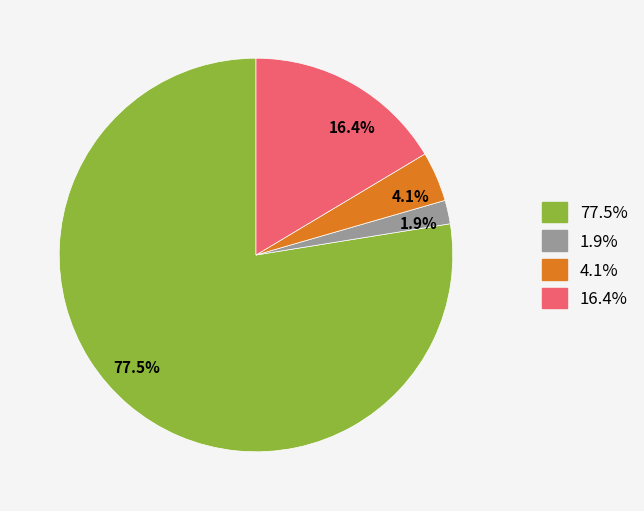

Which category has the biggest portion of the pie?

77.5%